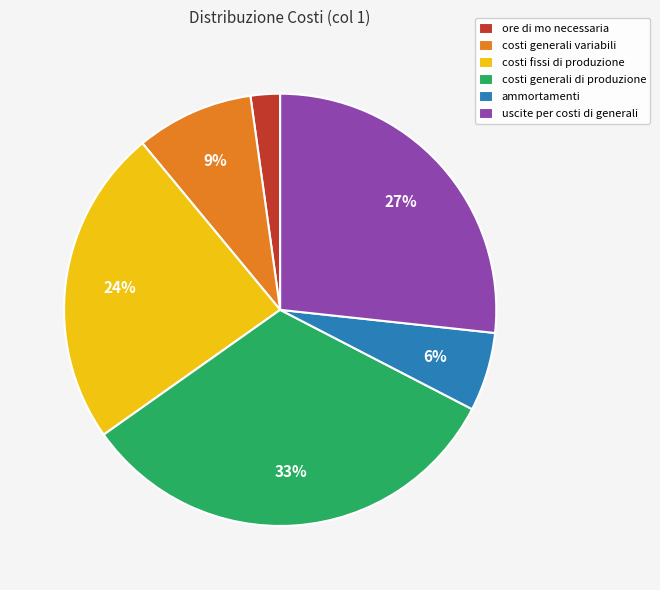

True or false: ammortamenti accounts for 12% of the total.

False